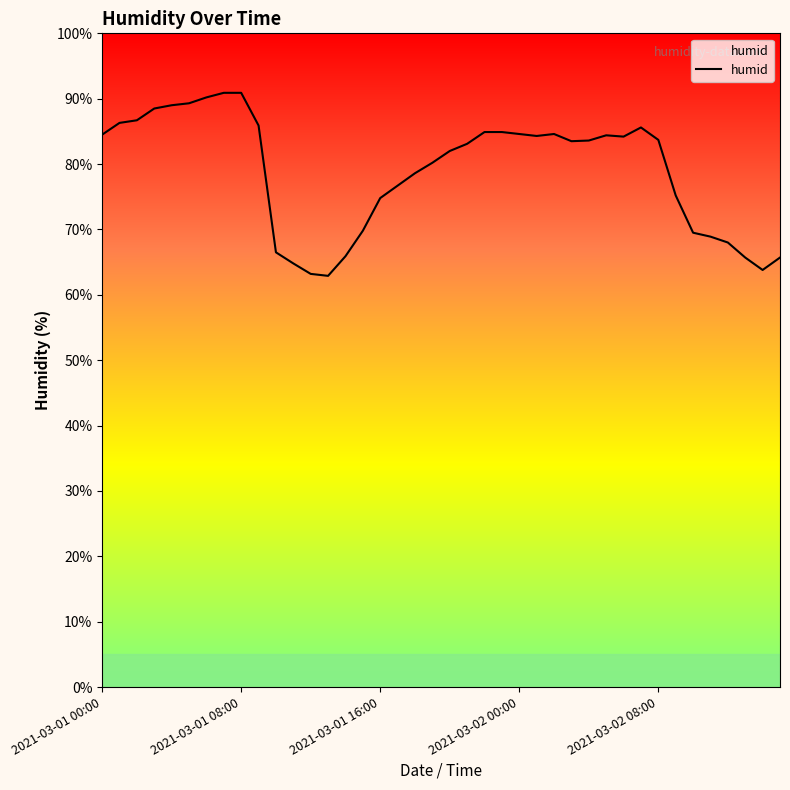

Does the chart display data point markers on the line(s)?

No